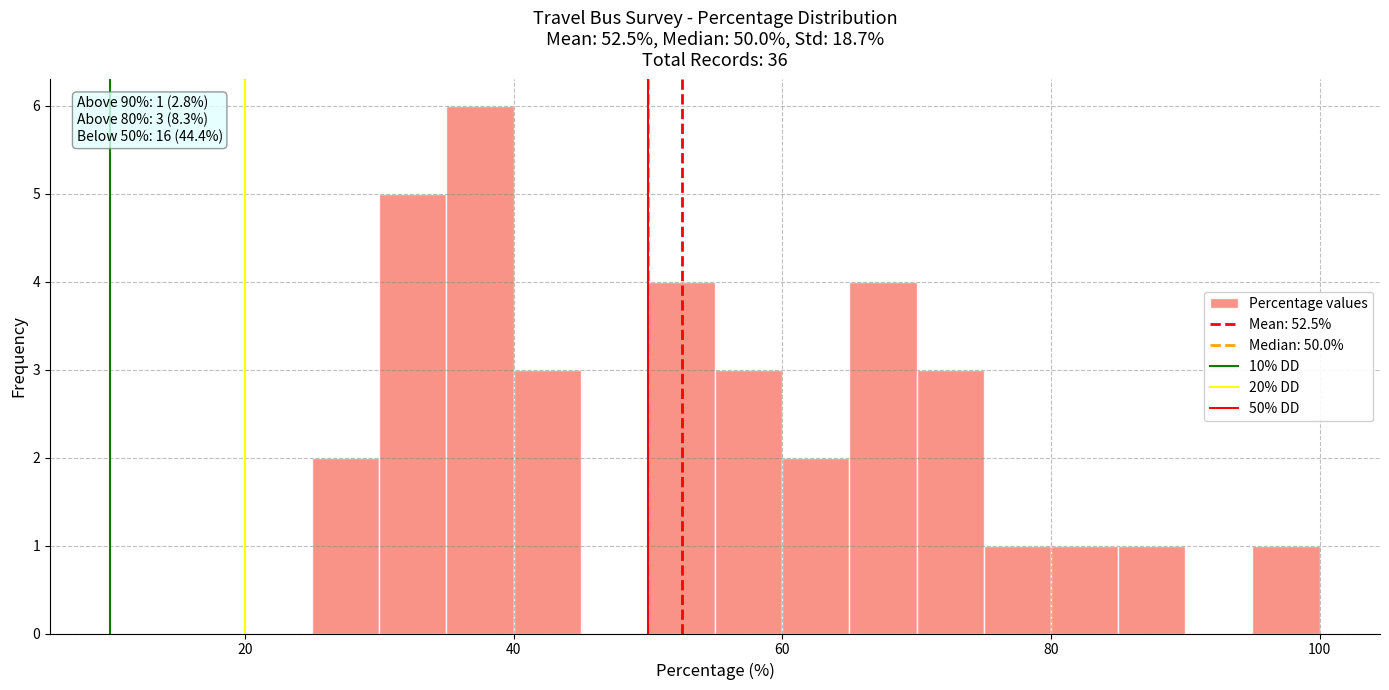

Read against the x-axis, roughly where is the centre of the tallest bar?

38